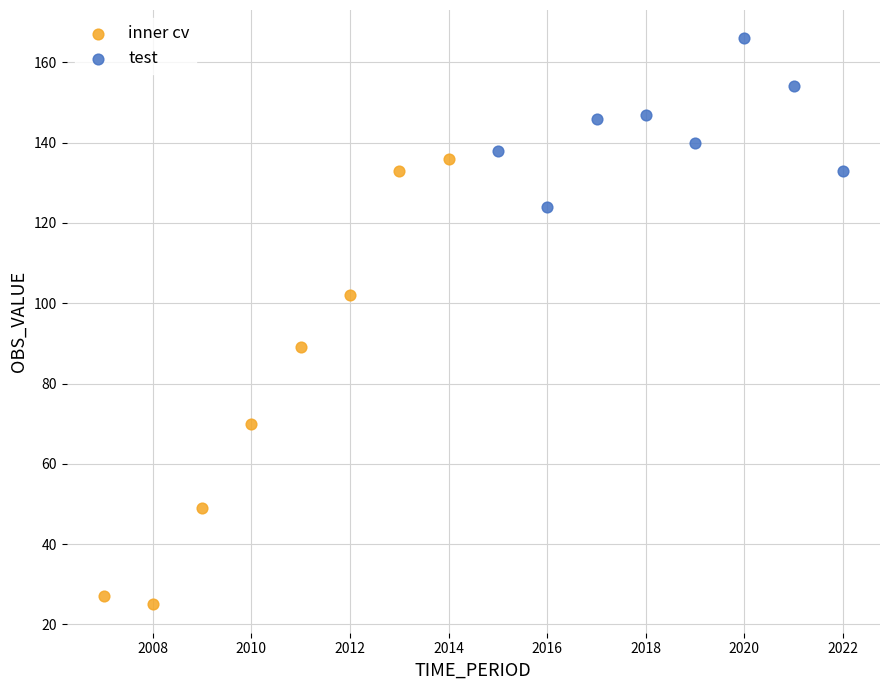

Which series has the widest spread of Y values?

inner cv